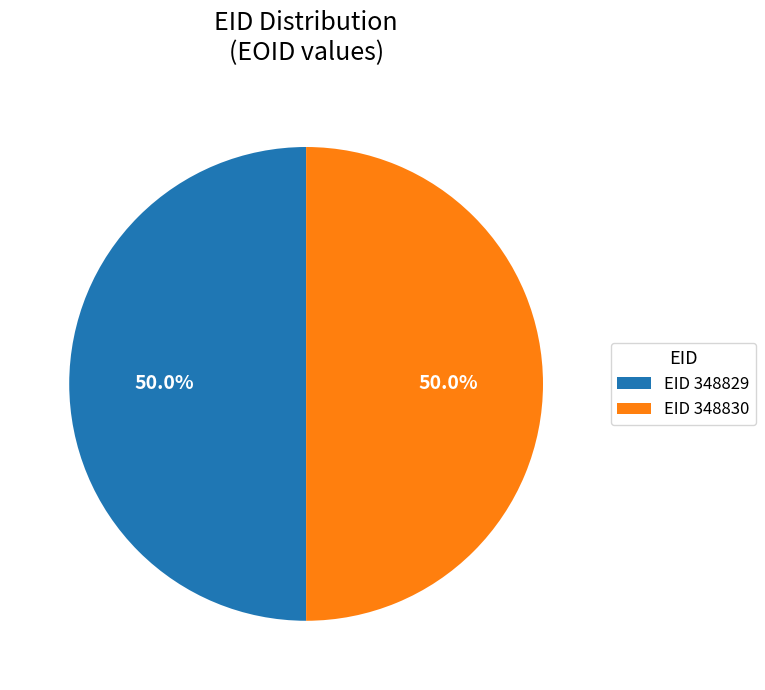

To the nearest percent, what is the average slice percentage?

50%